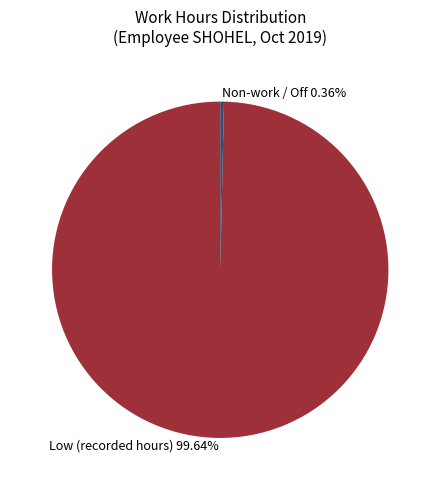

Rank the categories by value from lowest to highest.

Non-work / Off 0.36%, Low (recorded hours) 99.64%